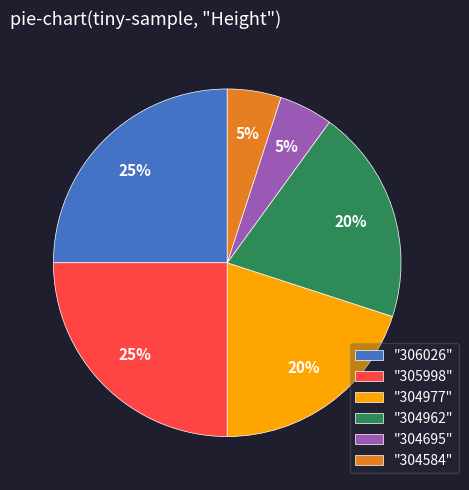

Is there any slice that represents more than half of the pie?

No